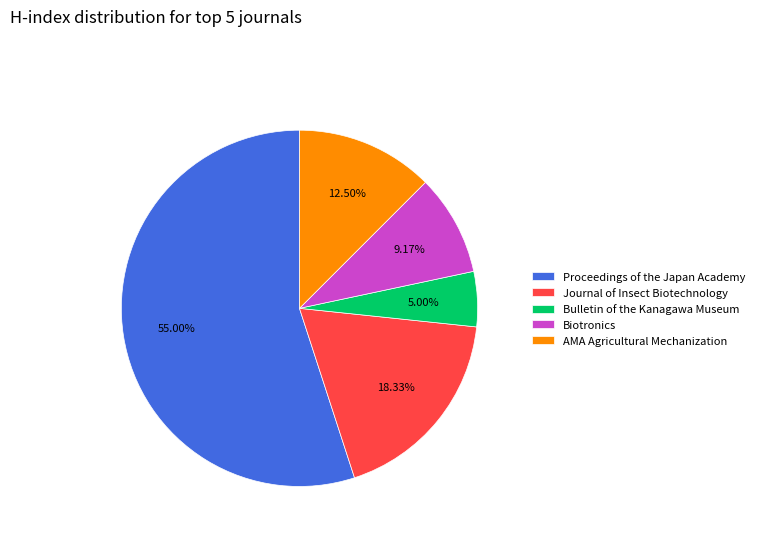

True or false: AMA Agricultural Mechanization accounts for 7% of the total.

False